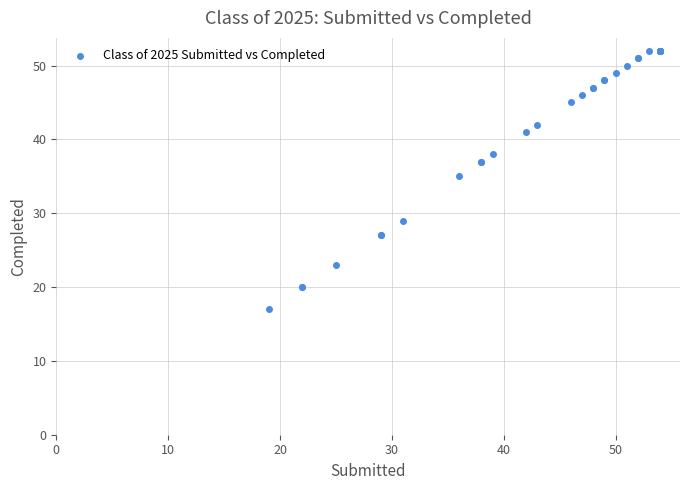

What Y value in the scatter plot is closest to 34?

35